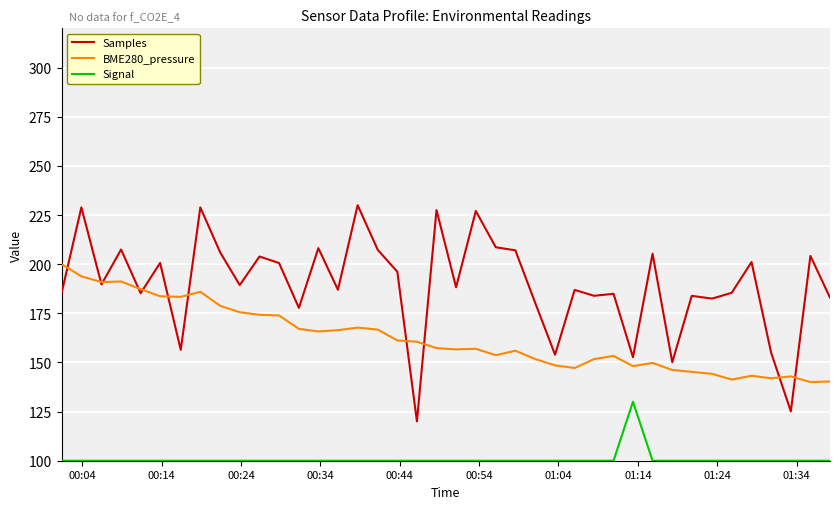

Which series ends up on top after the final intersection of Samples and BME280_pressure?

Samples